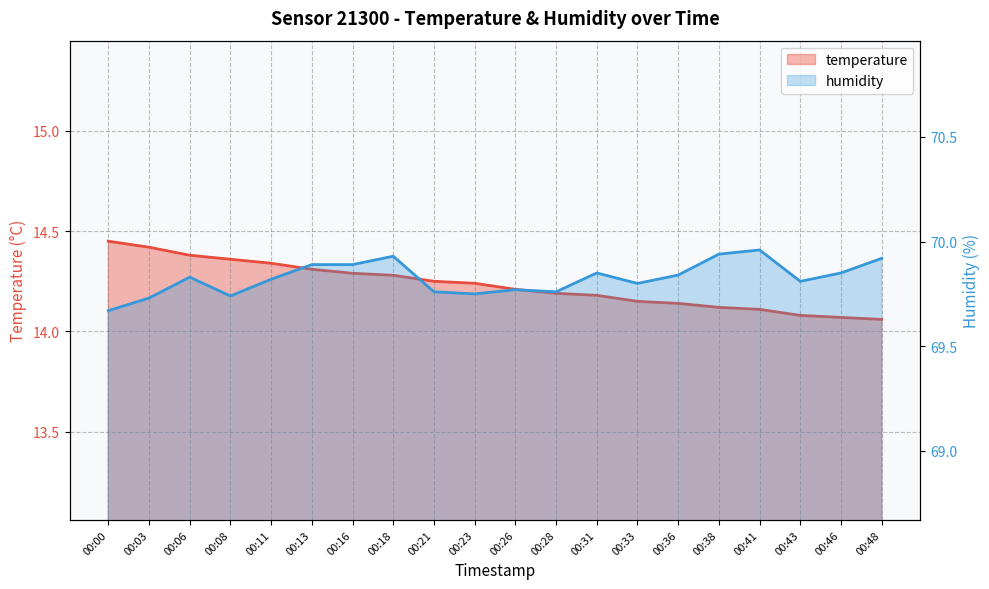

Which category has the lowest value across all series?

00:48